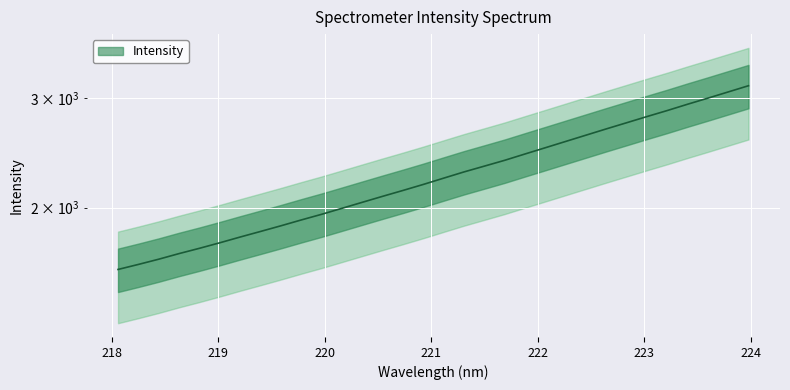

What is the difference between the second highest and second lowest values?

1443.9